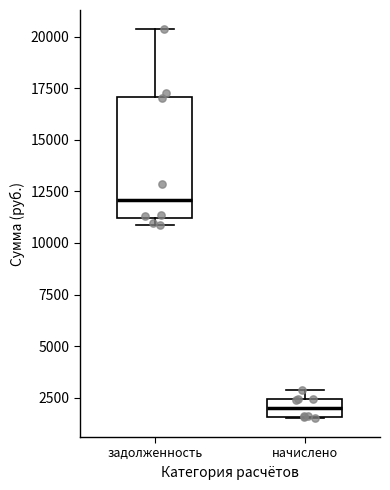

Which box's median line is the highest?

задолженность